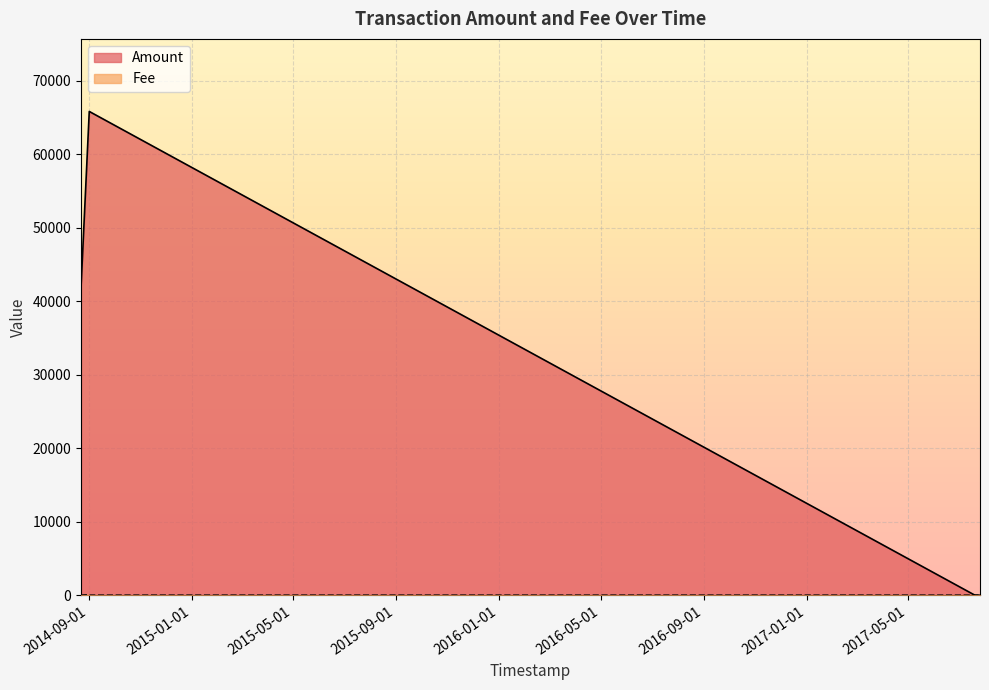

What is the value of the Fee point at the 8th from the left?

1